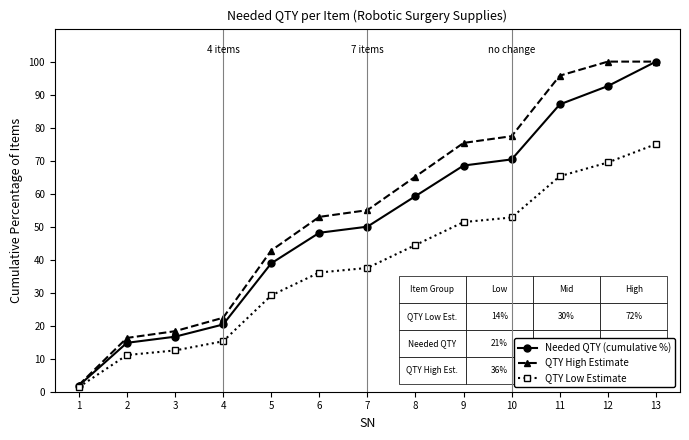

At which label does QTY High Estimate first exceed 55?

7